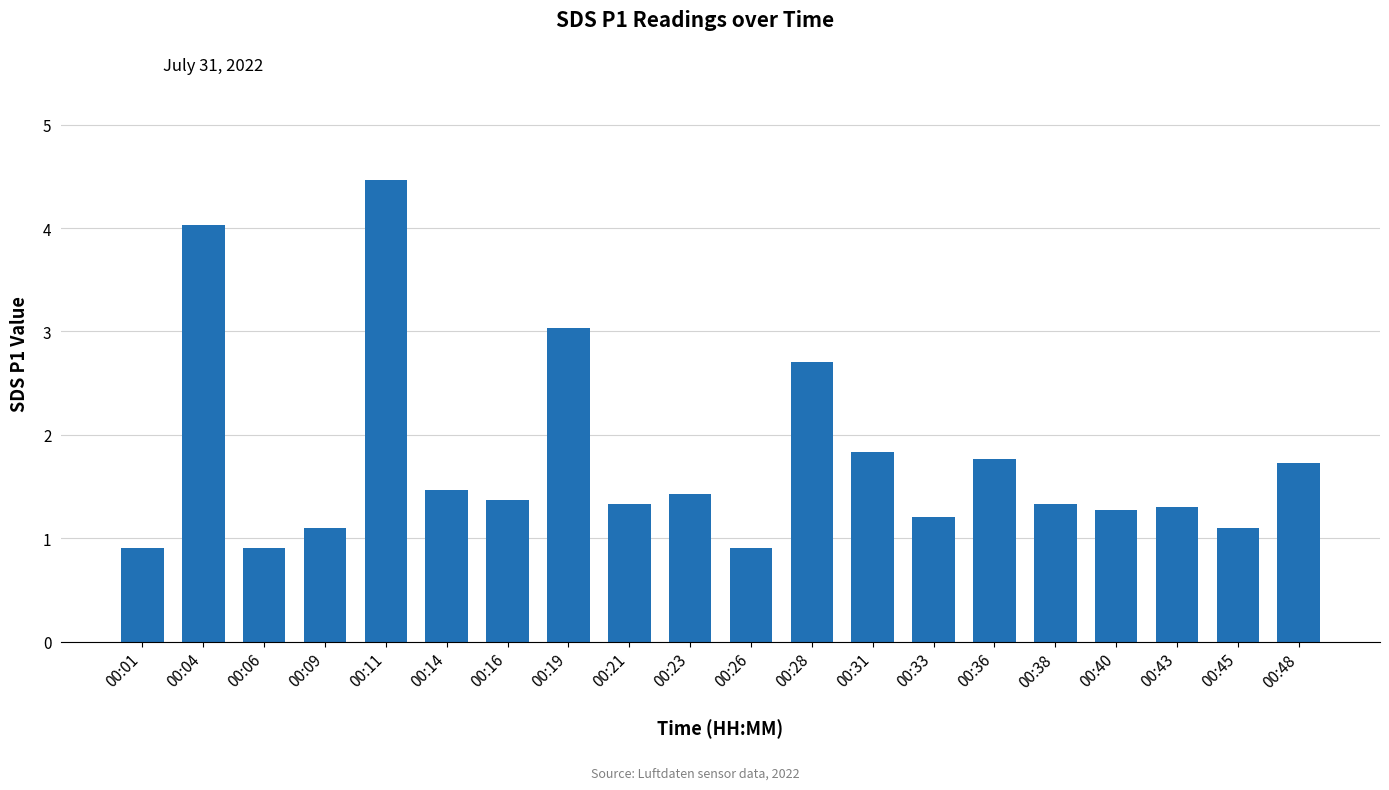

What is the change in value from 00:09 to 00:40?

+0.2